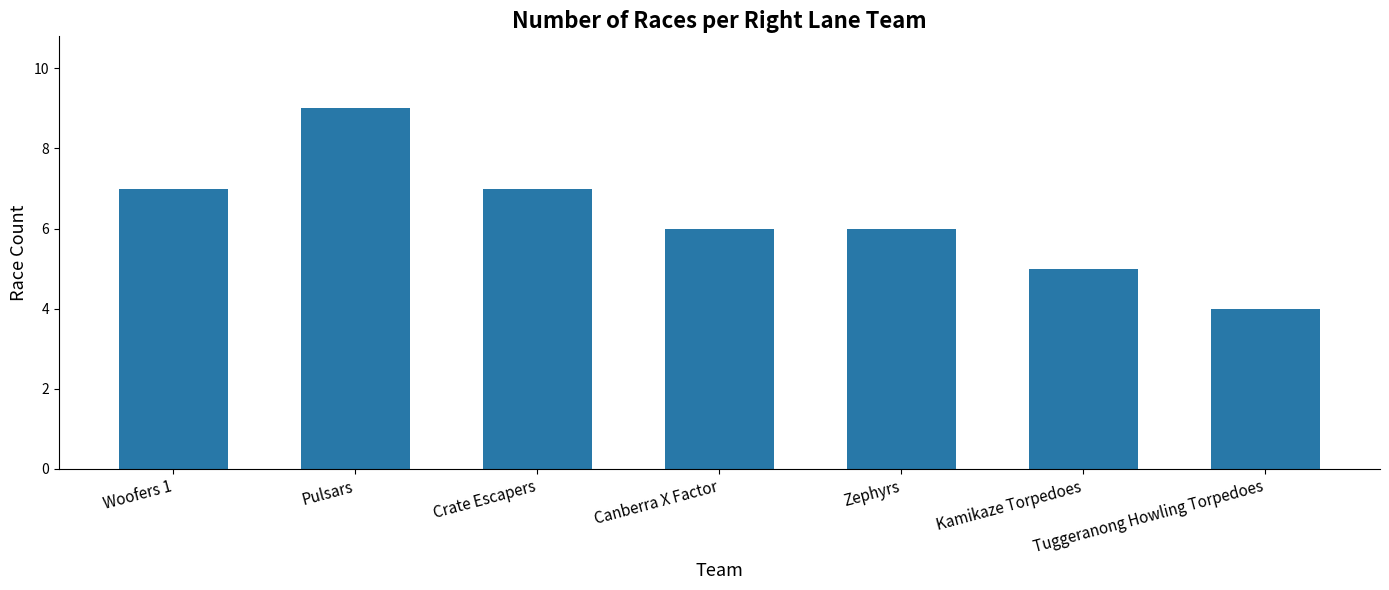

The value at Kamikaze Torpedoes is 5. True or false?

True